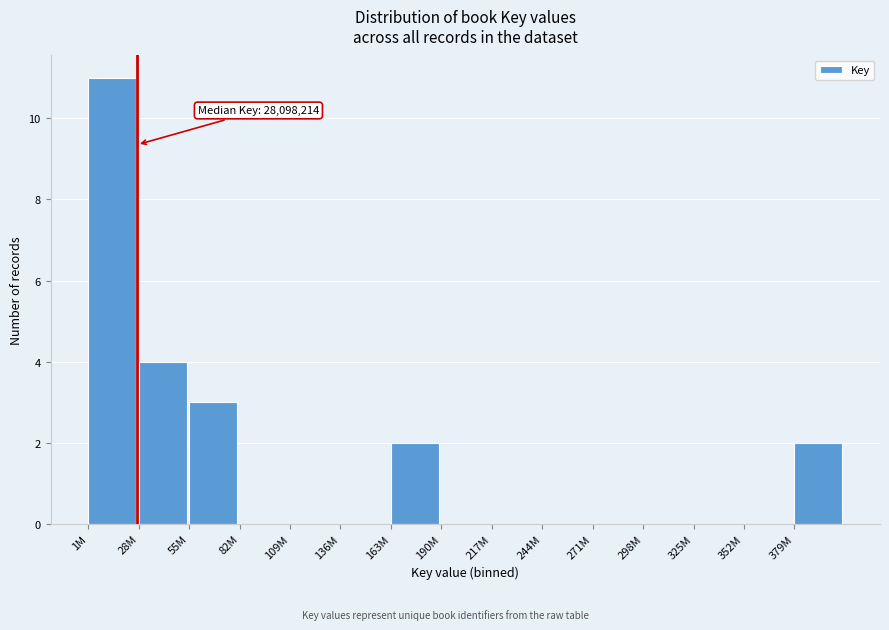

Reading right to left, list all the values displayed in this chart.

379M=2	352M=0	325M=0	298M=0	271M=0	244M=0	217M=0	190M=0	163M=2	136M=0	109M=0	82M=0	55M=3	28M=4	1M=11